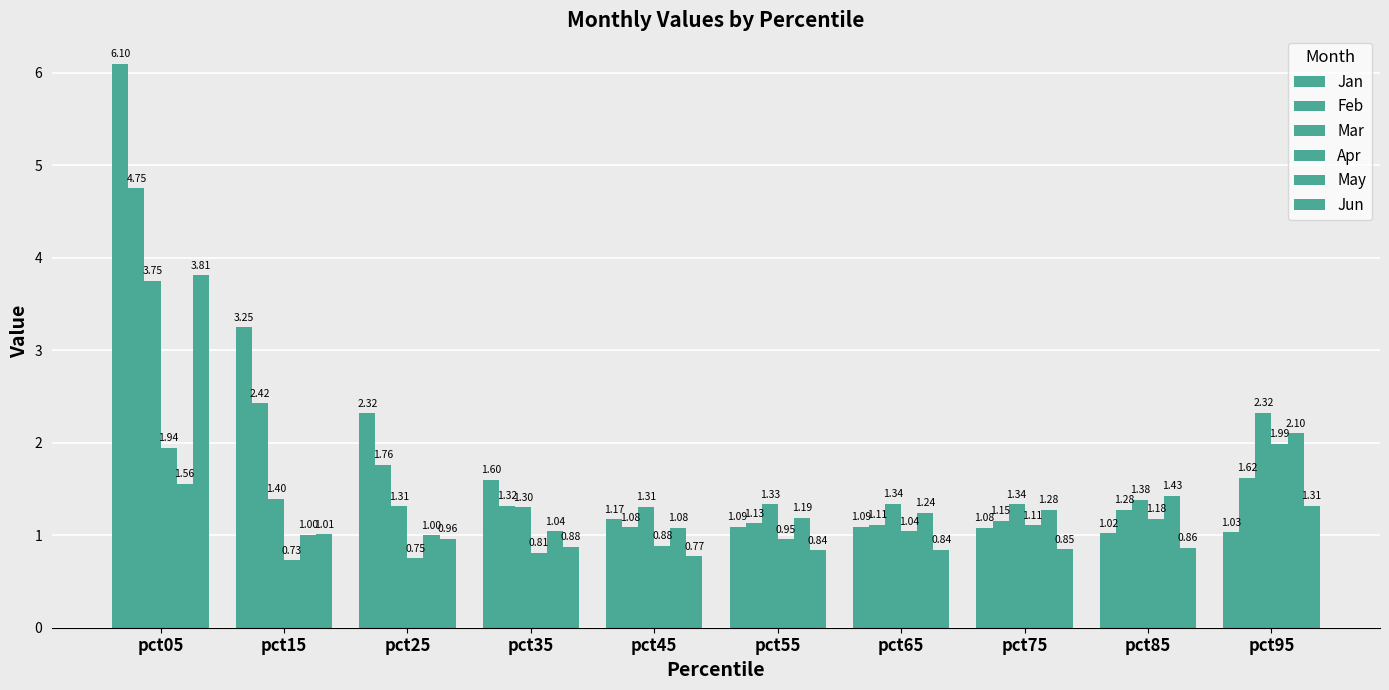

What is the sum of the Jan values at pct65 and pct45?

2.3